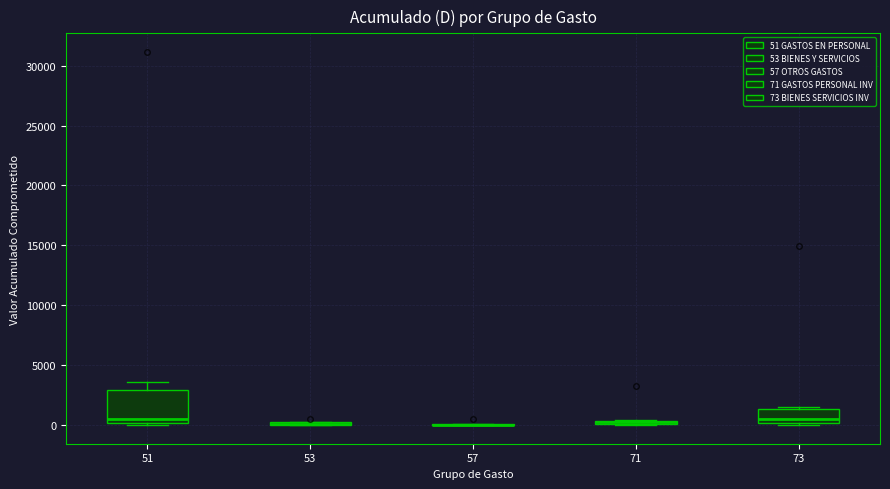

Where is the upper edge of the box at x = 71 on the y-axis? The values are not printed on the chart, so give them approximately, as read against the axis.

500